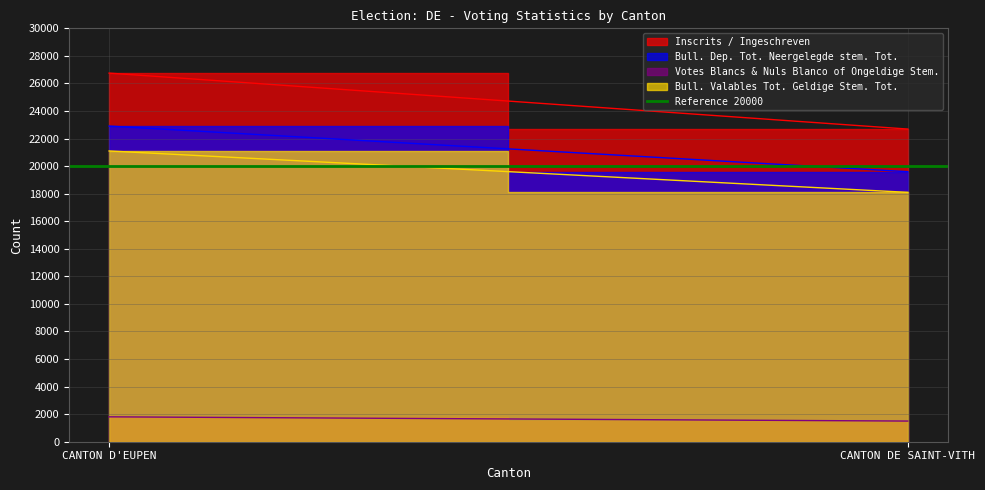

What are all the series names shown in the legend?

Inscrits / Ingeschreven, Bull. Dep. Tot. Neergelegde stem. Tot., Votes Blancs & Nuls Blanco of Ongeldige Stem., Bull. Valables Tot. Geldige Stem. Tot.